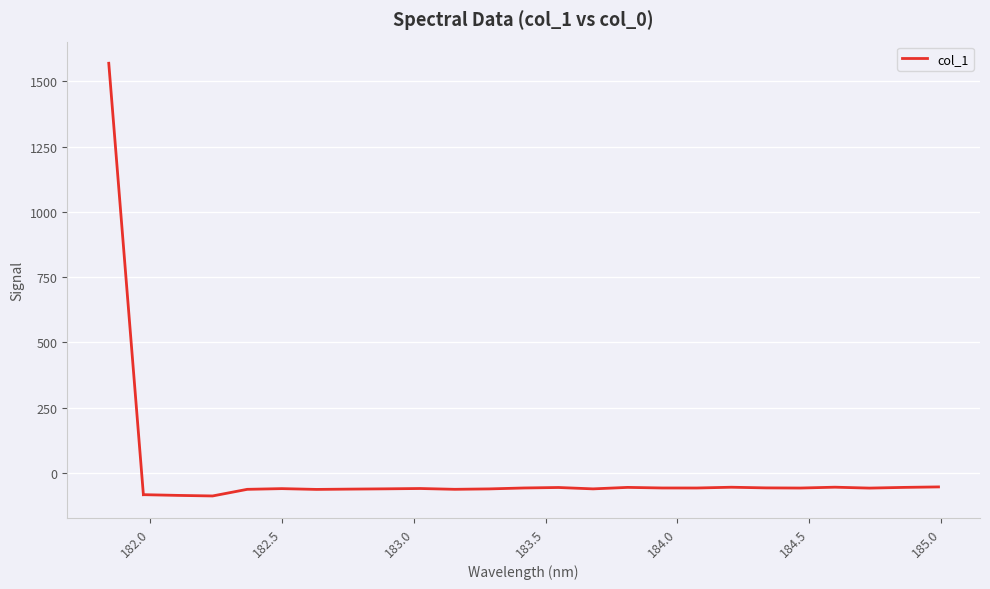

What is the minimum value shown in the chart?

-88.1